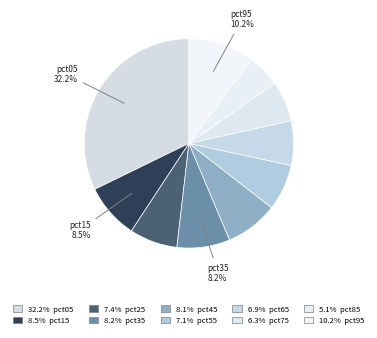

Count the number of slices in the pie.

10